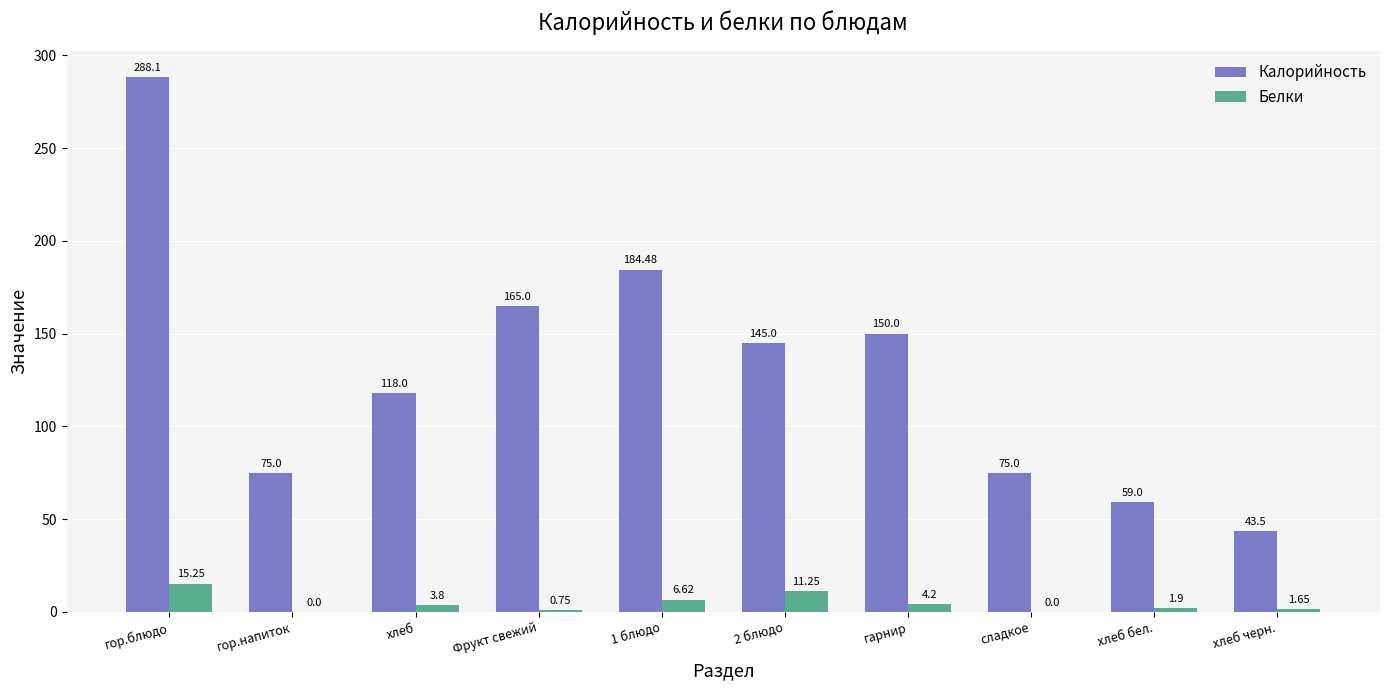

Which series changed the most between гор.блюдо and сладкое?

Калорийность